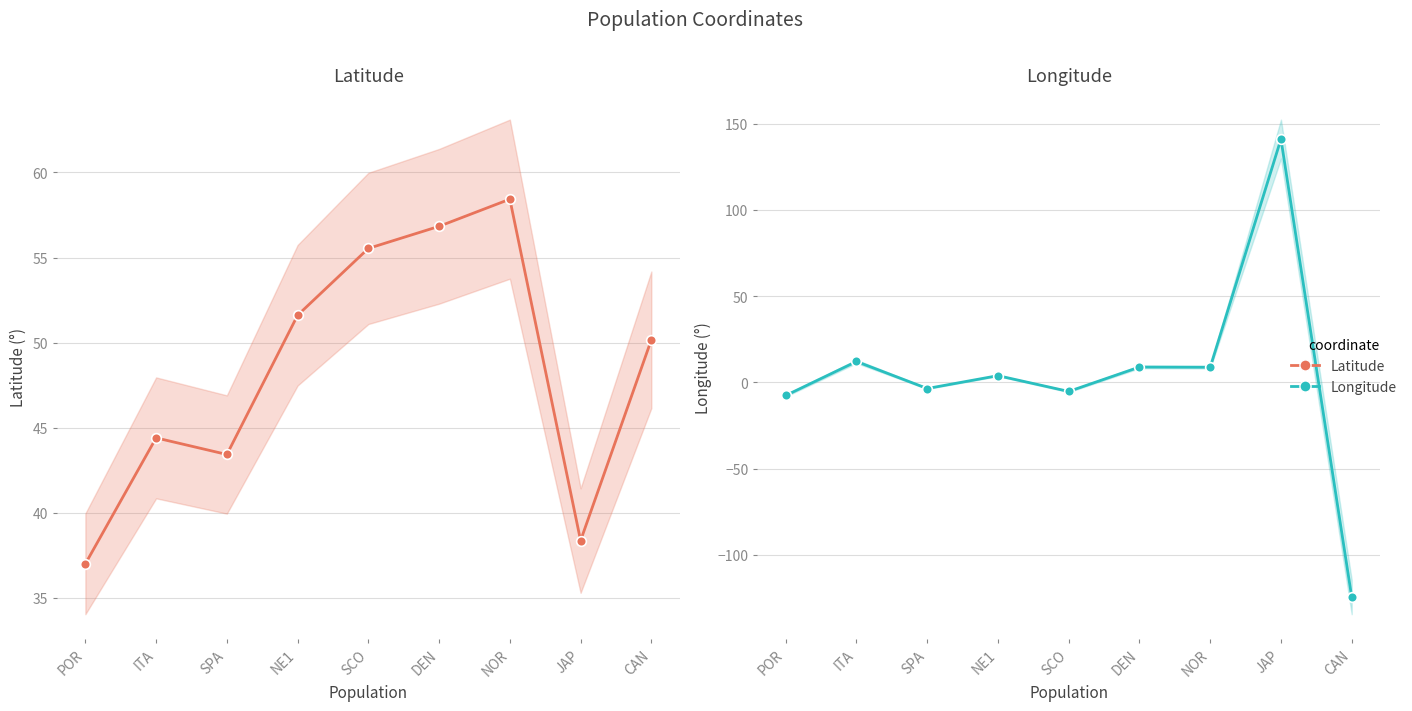

The value of Longitude at SPA is -3.5. True or false?

True